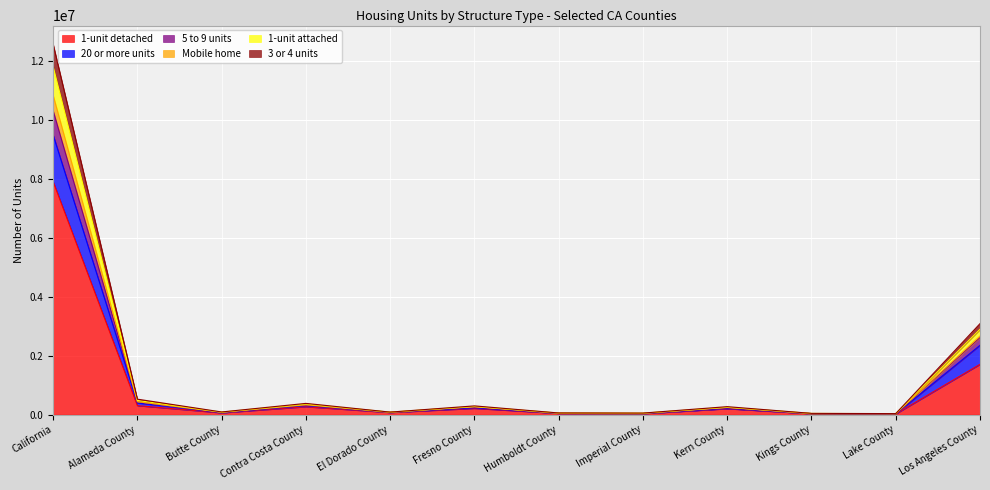

What is the label of the 5th point from the right?

Imperial County